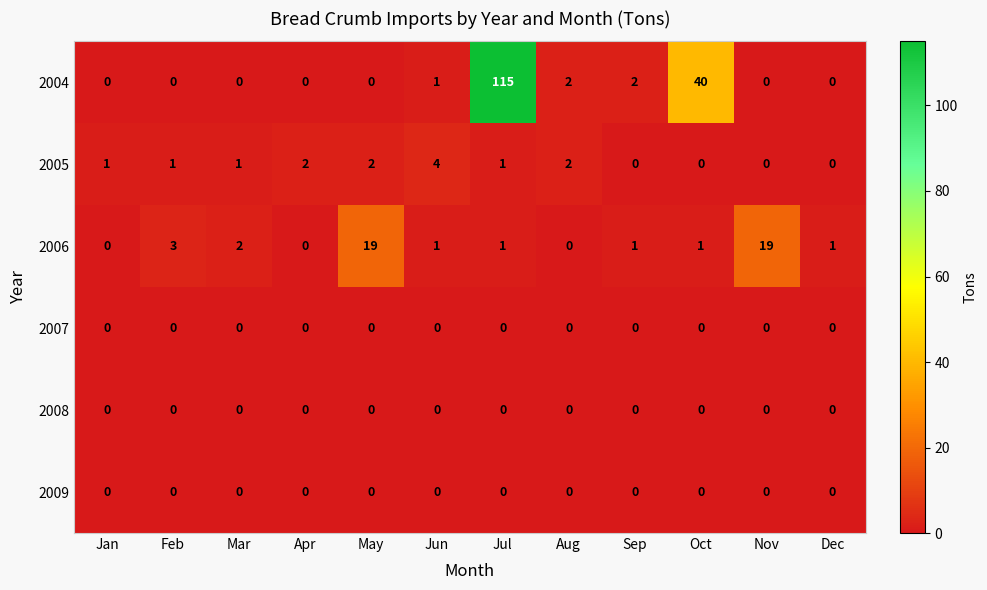

What is the maximum value shown in the chart?

115